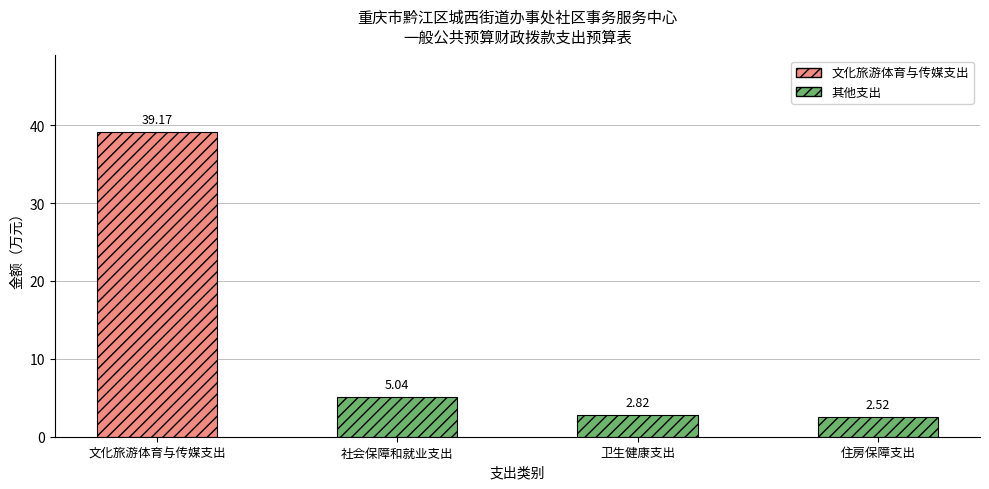

Rank the categories by value from highest to lowest.

文化旅游体育与传媒支出, 社会保障和就业支出, 卫生健康支出, 住房保障支出